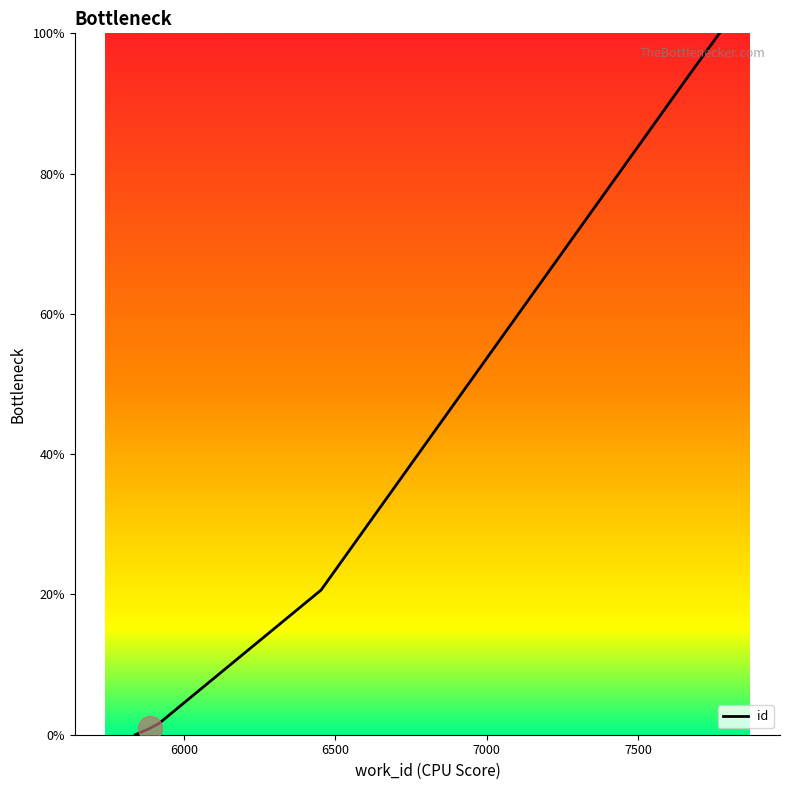

What is the change in value from 6454 to 7769?

+79.3